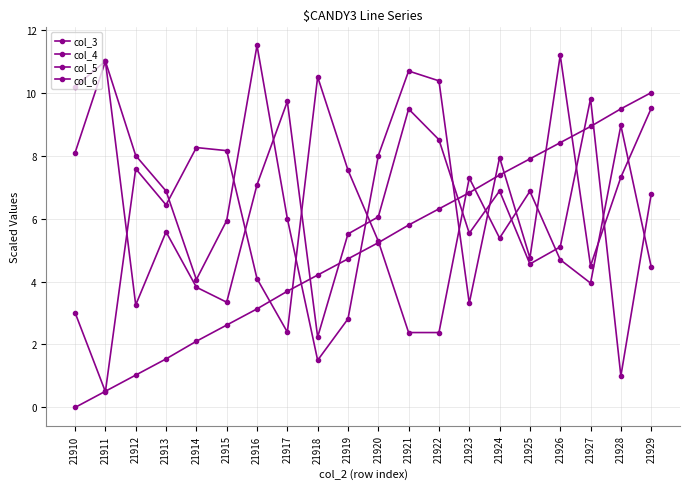

Where is col_3 nearest to the value 5?

21920